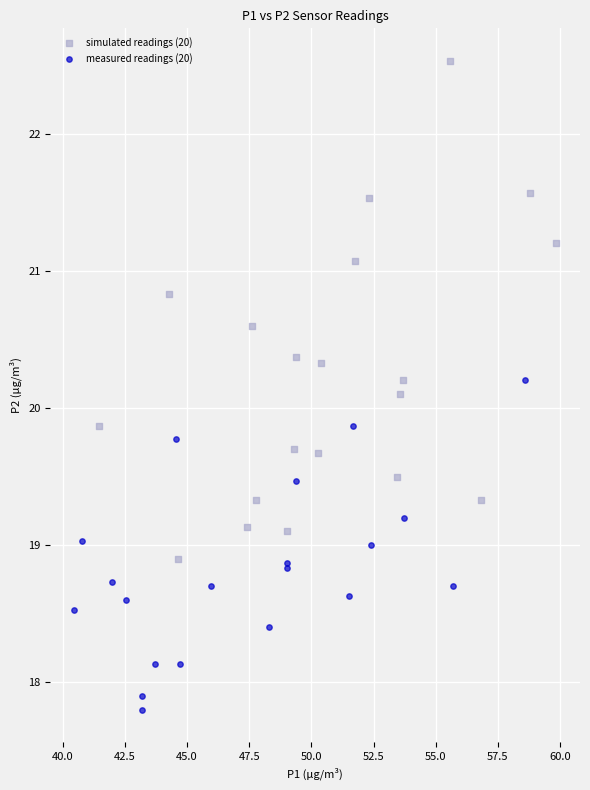

What are all the series names shown in the legend?

simulated readings (20), measured readings (20)